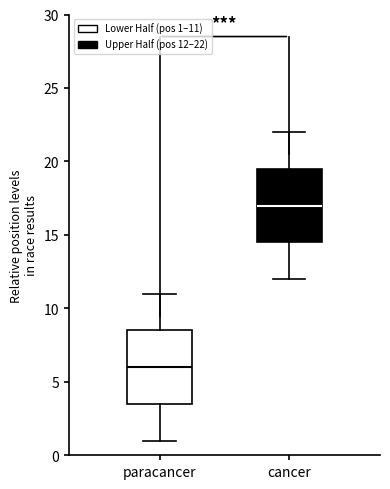

Which box has the lowest median line?

paracancer